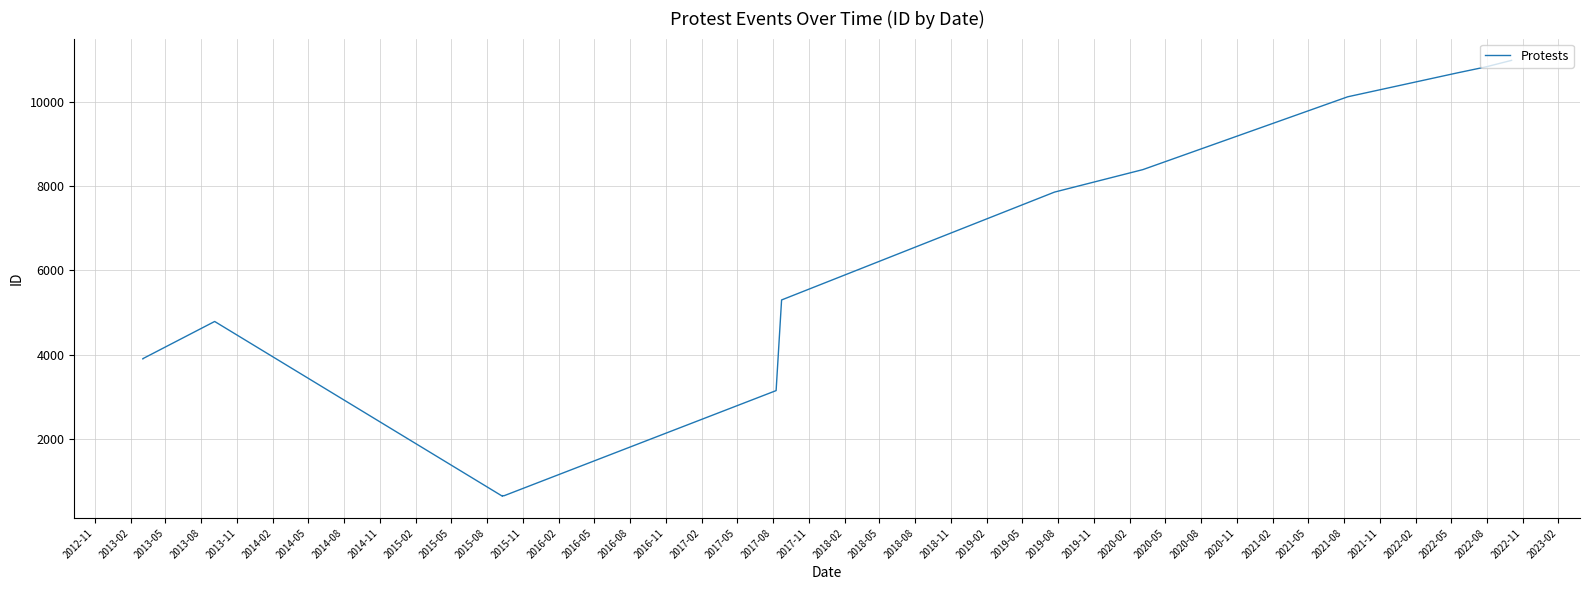

What is the greatest value displayed?

10990